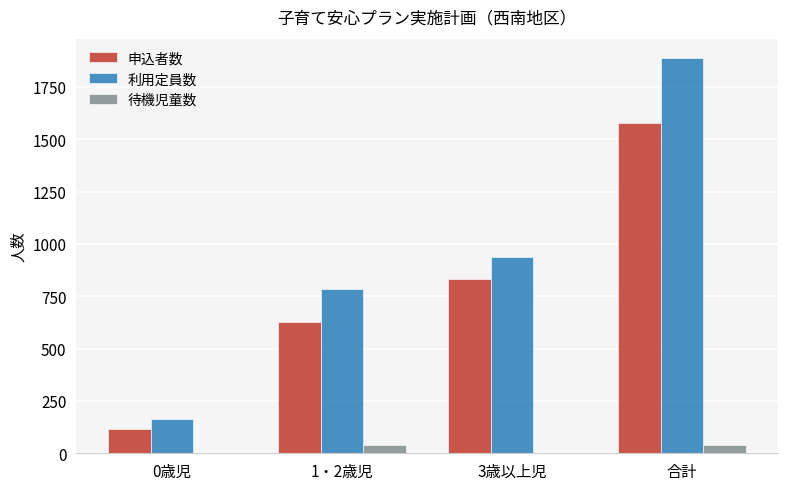

Which series has the largest total across all categories?

利用定員数